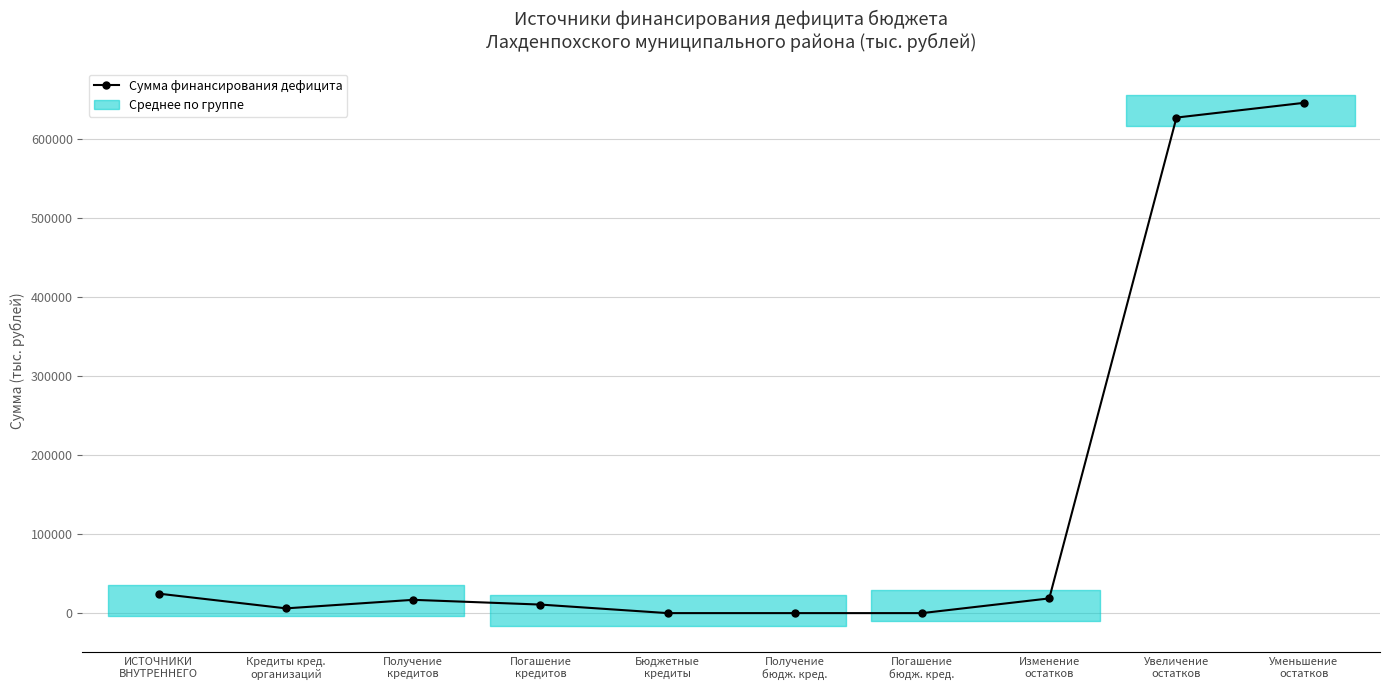

List the labels in order of value, smallest first.

Бюджетные
кредиты, Получение
бюдж. кред., Погашение
бюдж. кред., Кредиты кред.
организаций, Погашение
кредитов, Получение
кредитов, Изменение
остатков, ИСТОЧНИКИ
ВНУТРЕННЕГО, Увеличение
остатков, Уменьшение
остатков